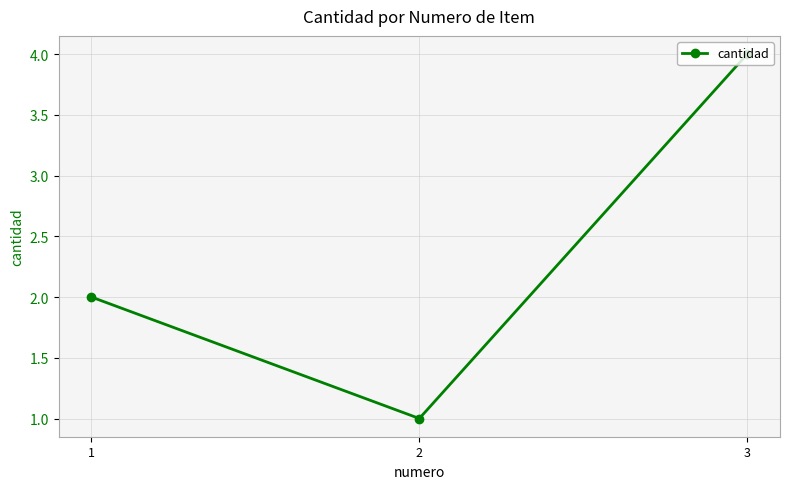

Which has a higher value, 1 or 3?

3